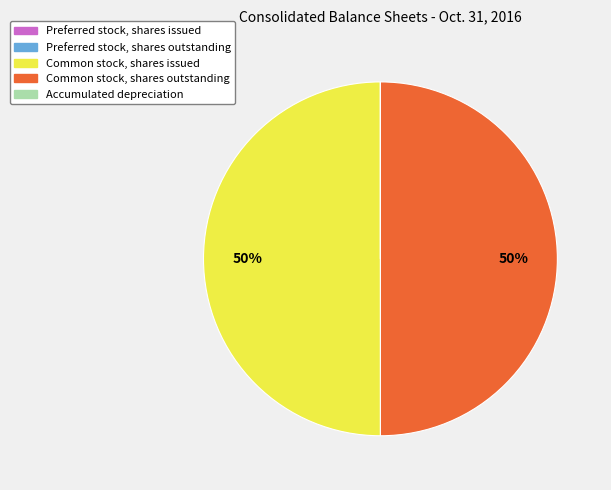

To the nearest percent, what is the difference between the largest and smallest slice percentages?

50%